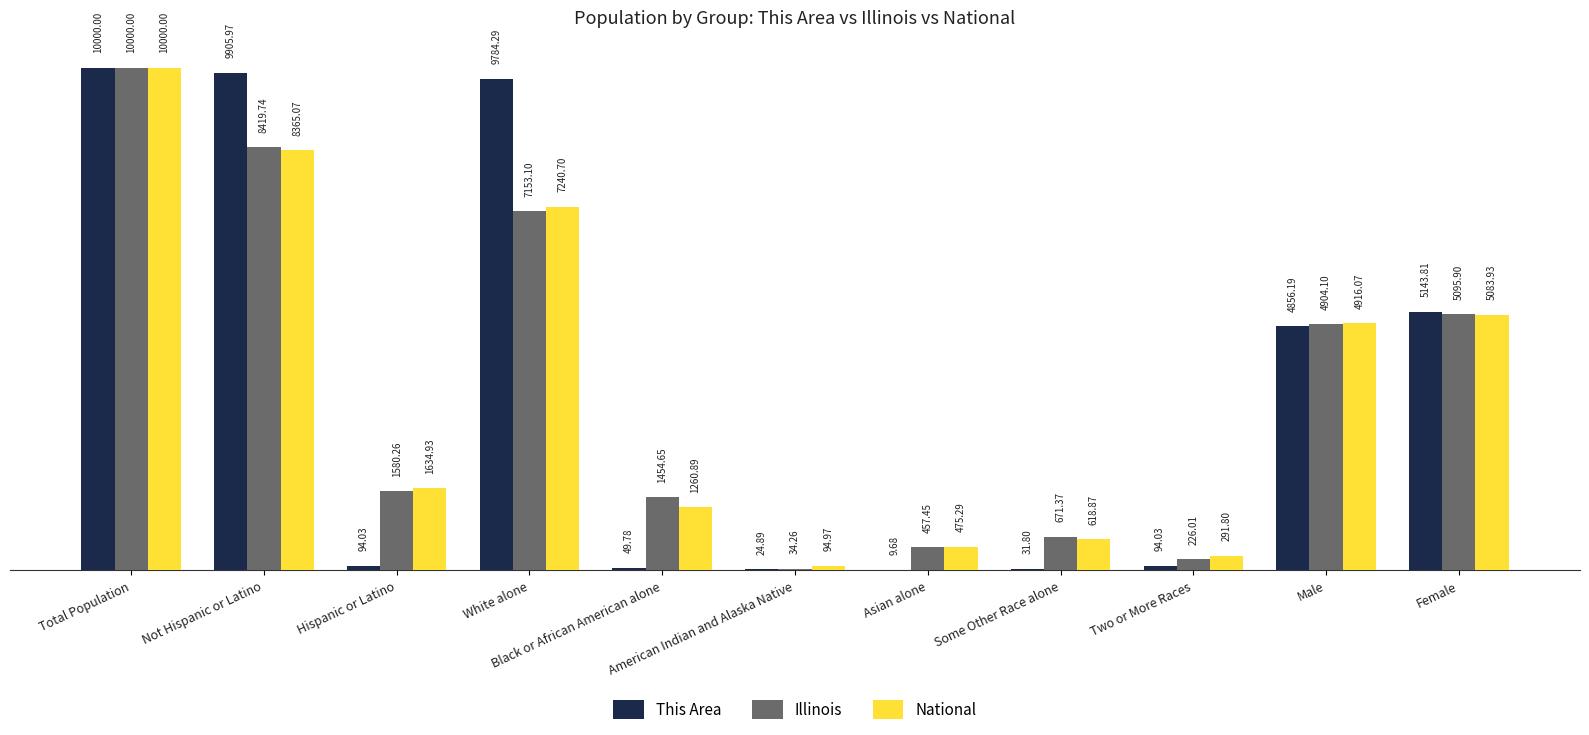

What are all the series names shown in the legend?

This Area, Illinois, National